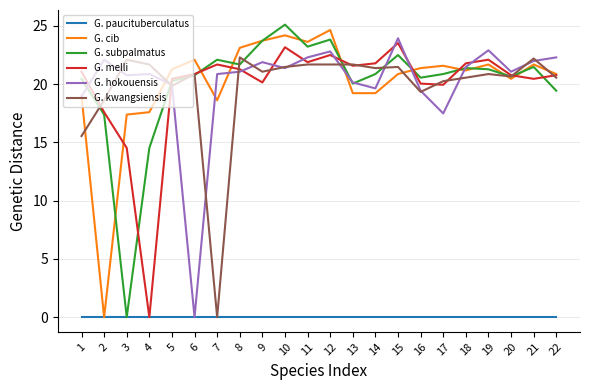

Which series changed the most between 11 and 17?

G. hokouensis